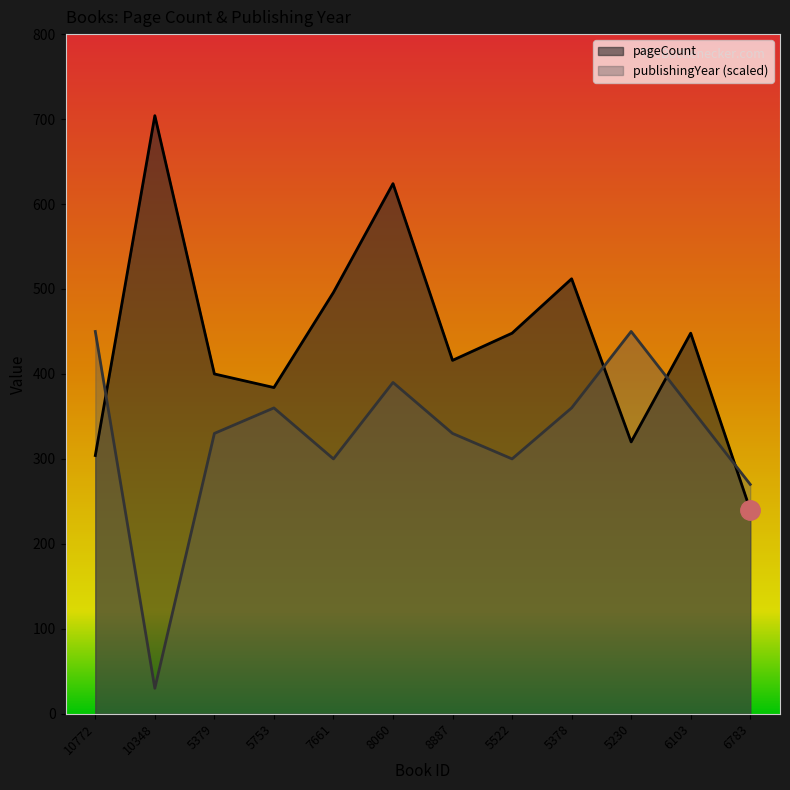

What is the difference between the pageCount values at 5522 and 5753?

64